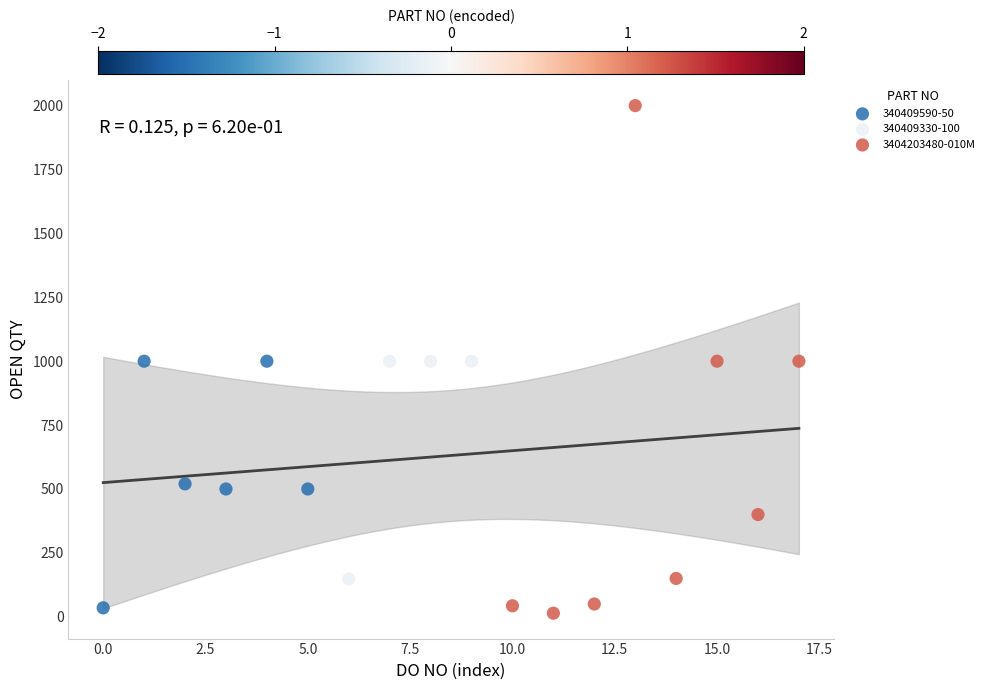

Which series reaches the maximum Y coordinate?

3404203480-010M